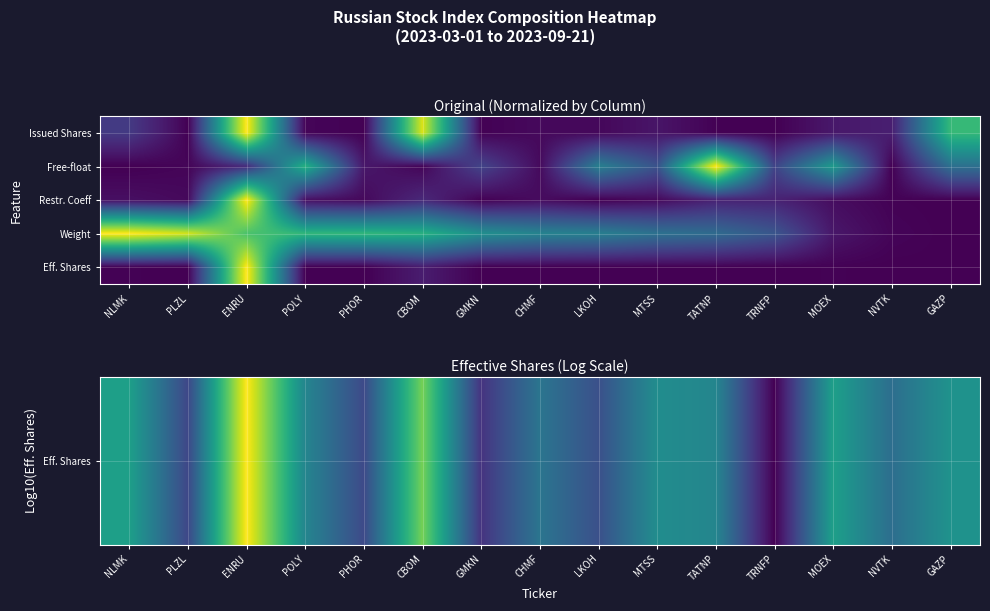

Between MOEX and GMKN, which is larger?

MOEX